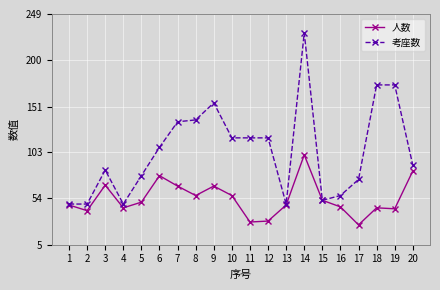

Reading right to left, transcribe all the data shown in this chart.

人数: 20=83	19=43	18=44	17=26	16=45	15=52	14=100	13=47	12=30	11=29	10=57	9=67	8=57	7=67	6=78	5=50	4=44	3=68	2=41	1=47
考座数: 20=89	19=174	18=174	17=74	16=57	15=52	14=229	13=48	12=118	11=118	10=118	9=155	8=137	7=135	6=108	5=78	4=48	3=84	2=48	1=48